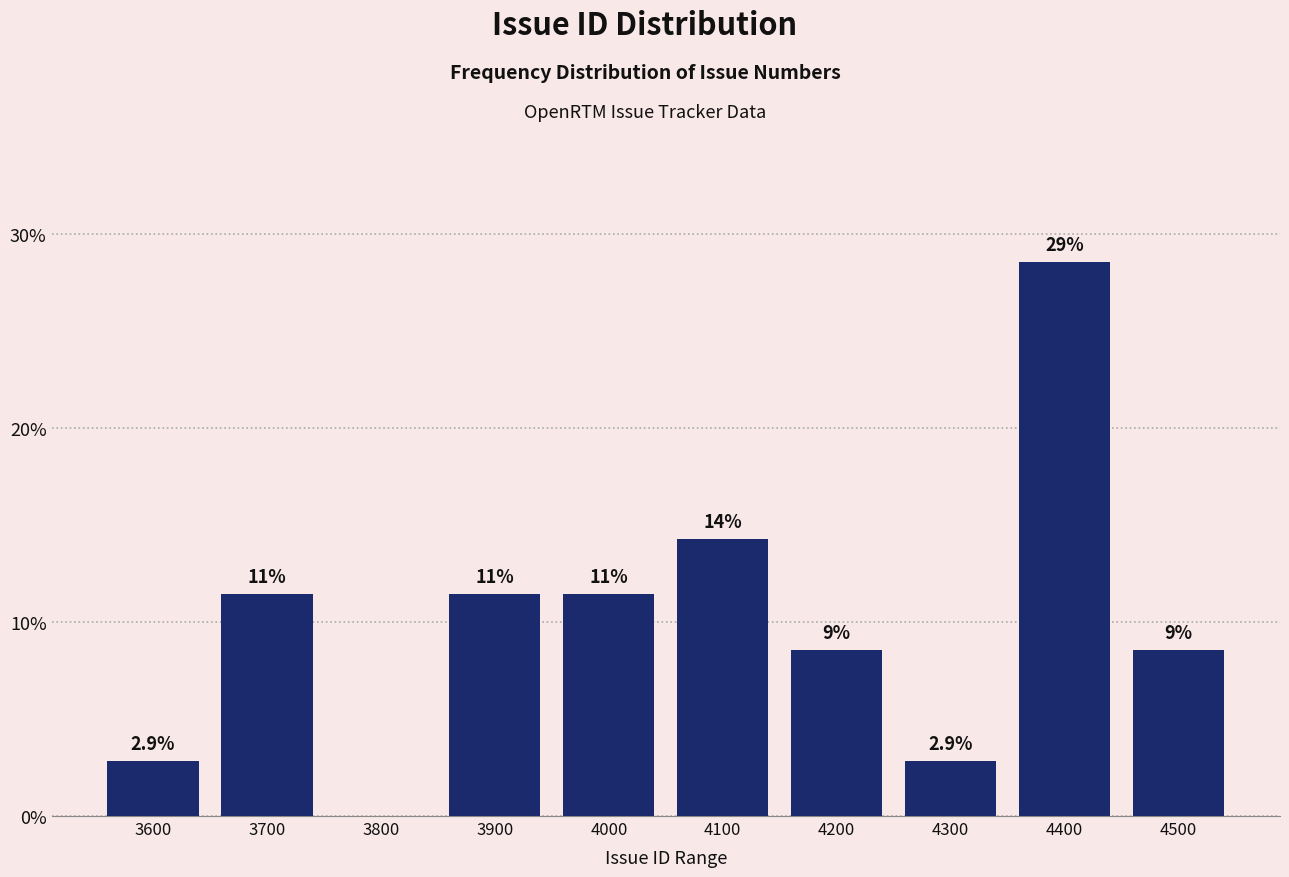

Are the bars horizontal?

No